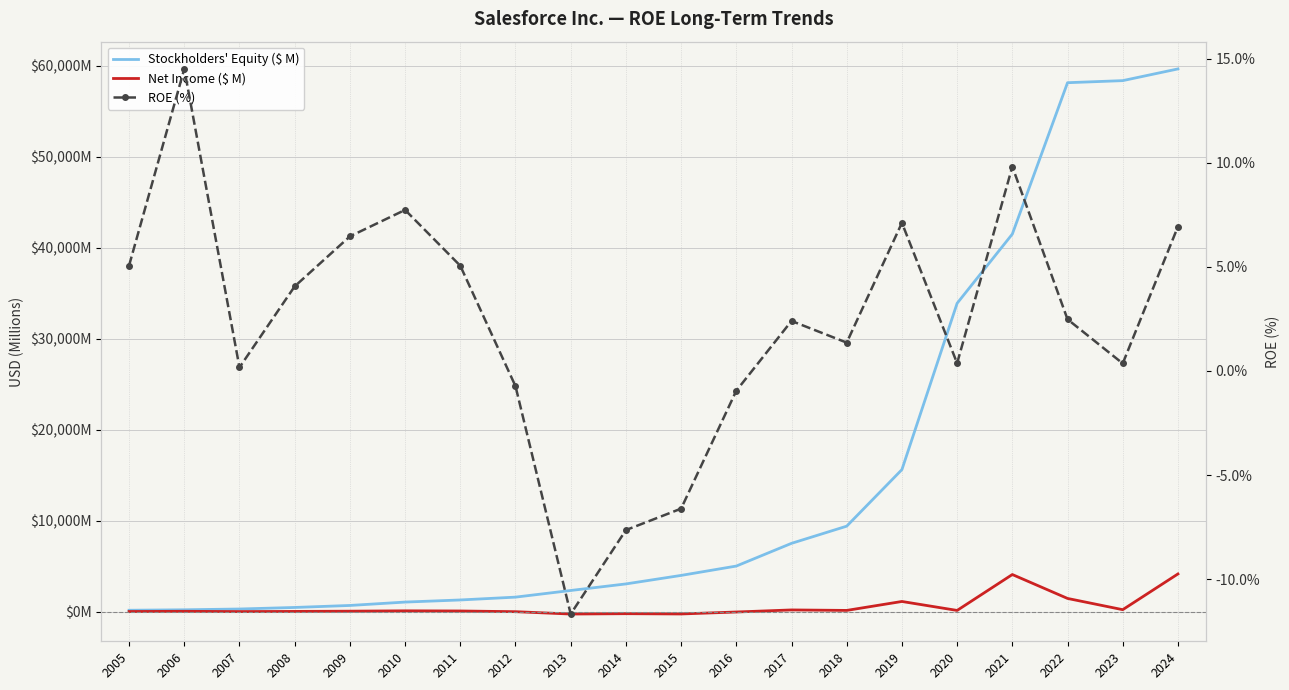

How many data points does each series have?

20